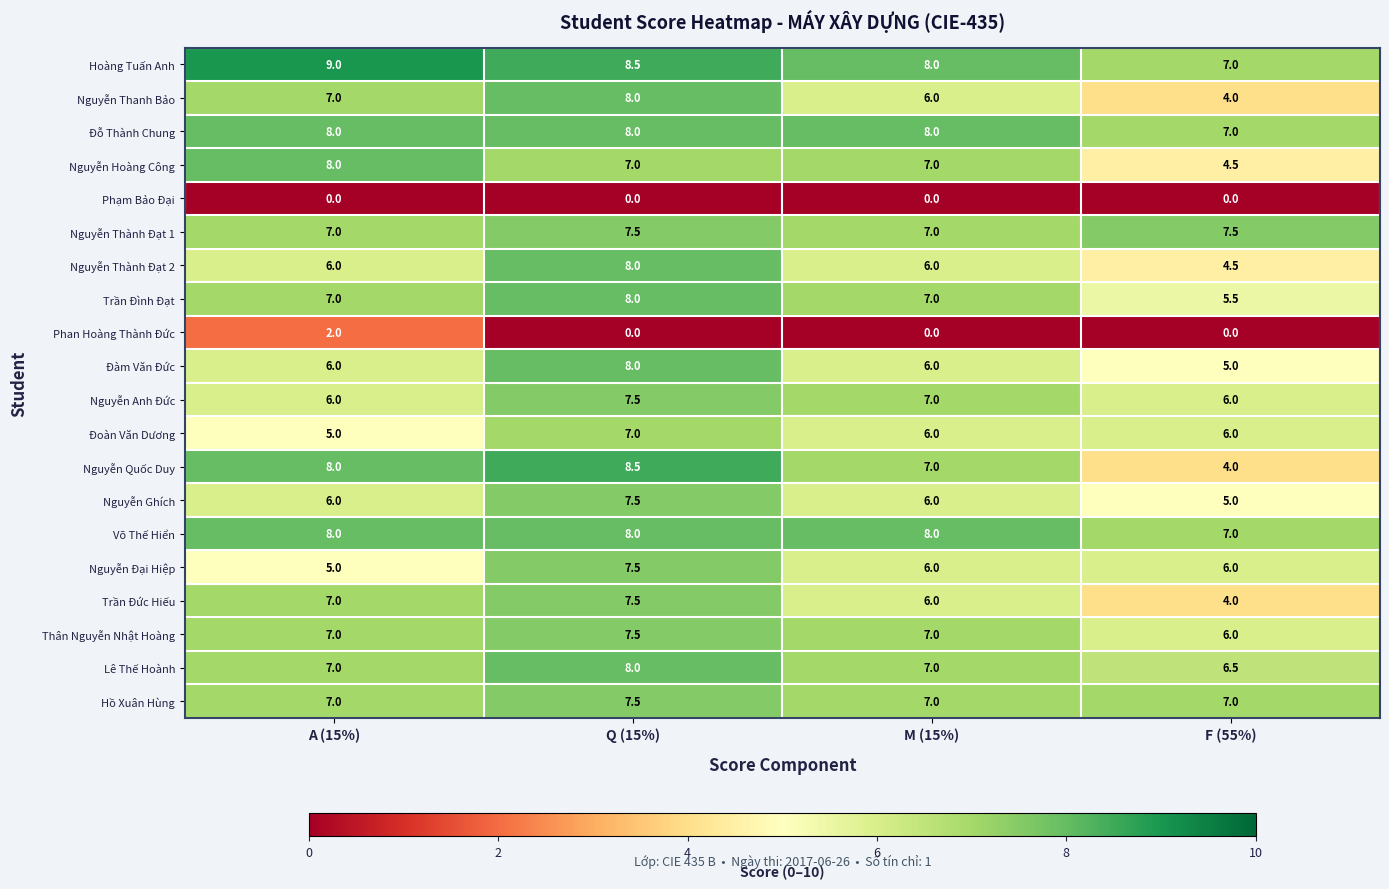

Rank the categories by Nguyễn Thanh Bảo value from lowest to highest.

F (55%), M (15%), A (15%), Q (15%)